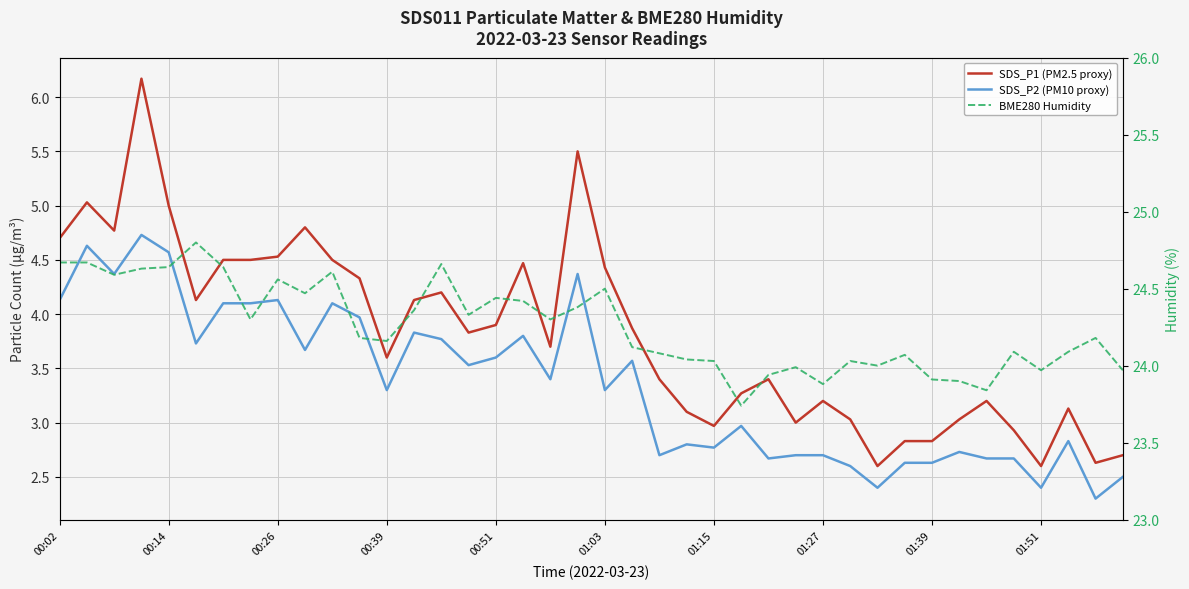

What is the approximate value of BME280 Humidity at 35?

24.1